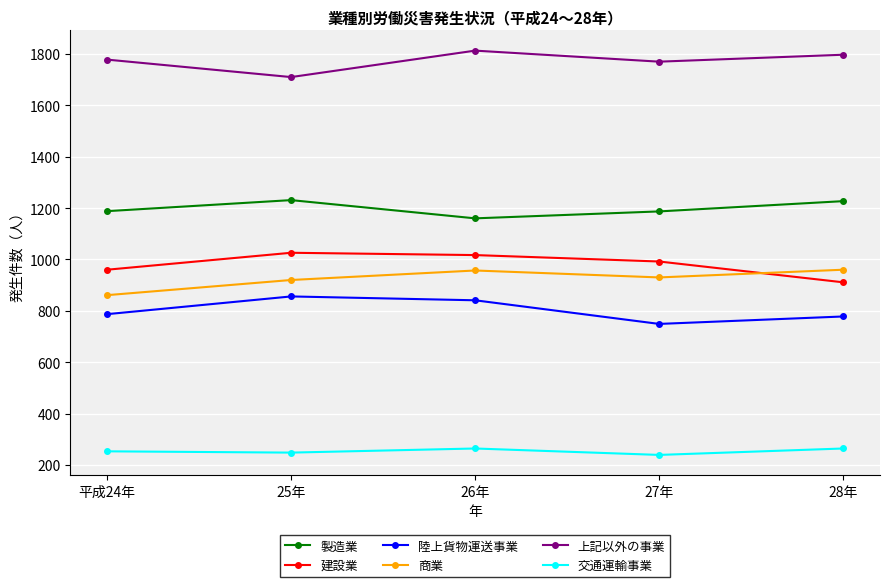

What is the approximate value of 上記以外の事業 at 28年, to the nearest 50?

1800